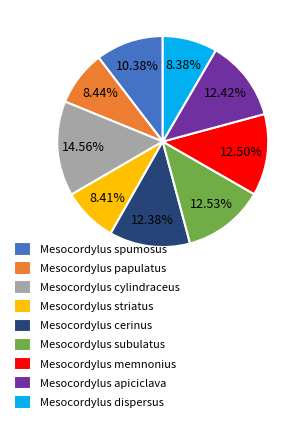

What is the total percentage of Mesocordylus papulatus and Mesocordylus spumosus?

18.8%